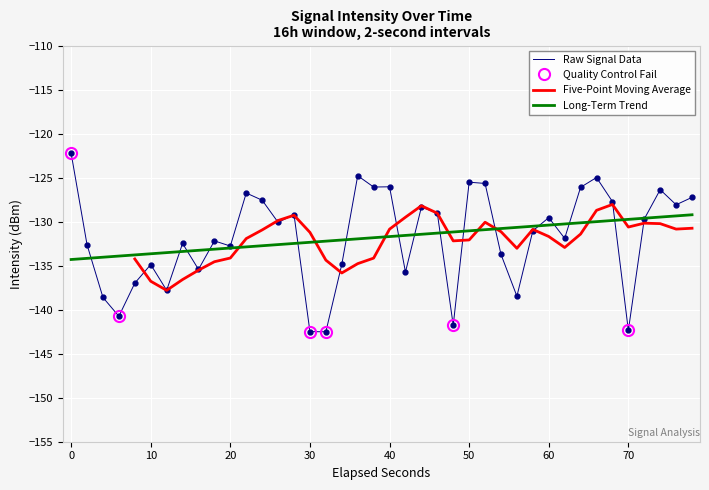

How many data points are less than -130?

21